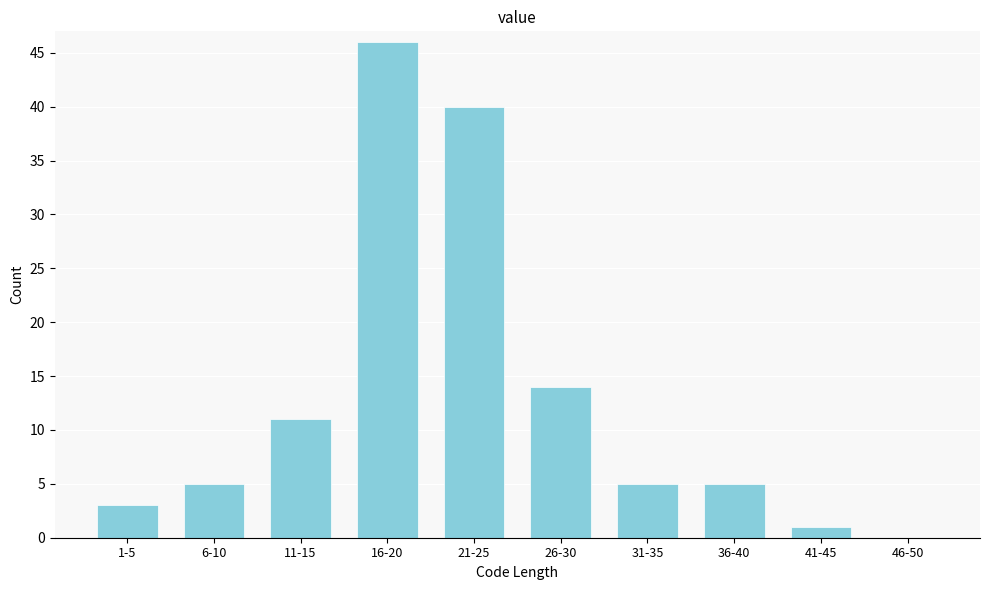

Reading left to right, what are all the values shown in this chart?

1-5=3	6-10=5	11-15=11	16-20=46	21-25=40	26-30=14	31-35=5	36-40=5	41-45=1	46-50=0